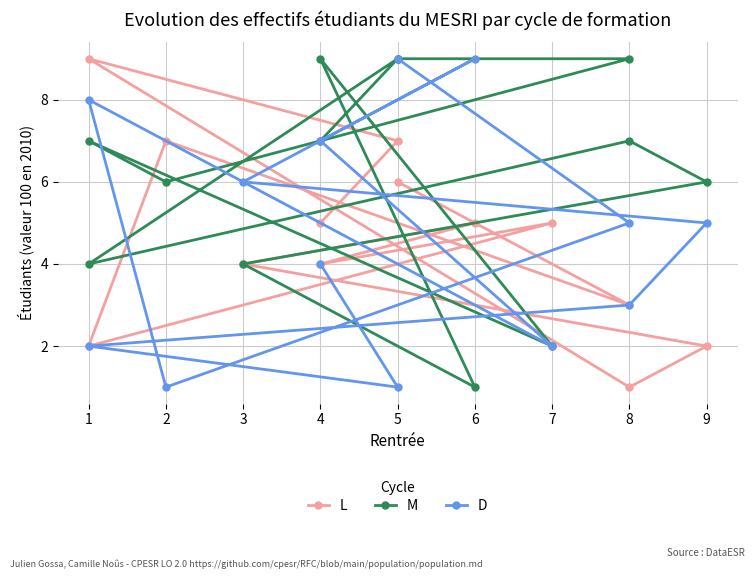

Does the chart display data point markers on the line(s)?

Yes